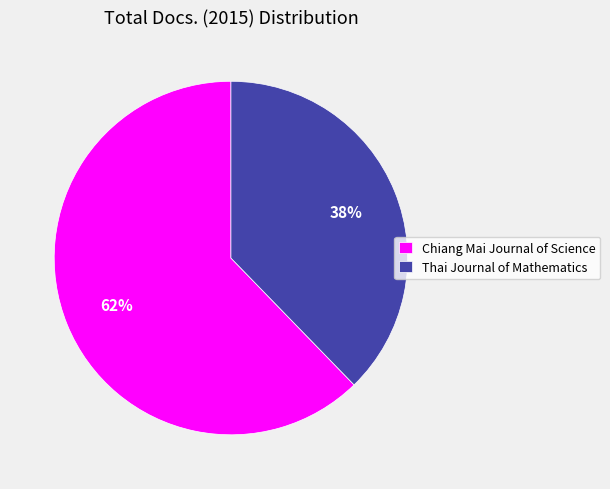

Count the number of slices in the pie.

2